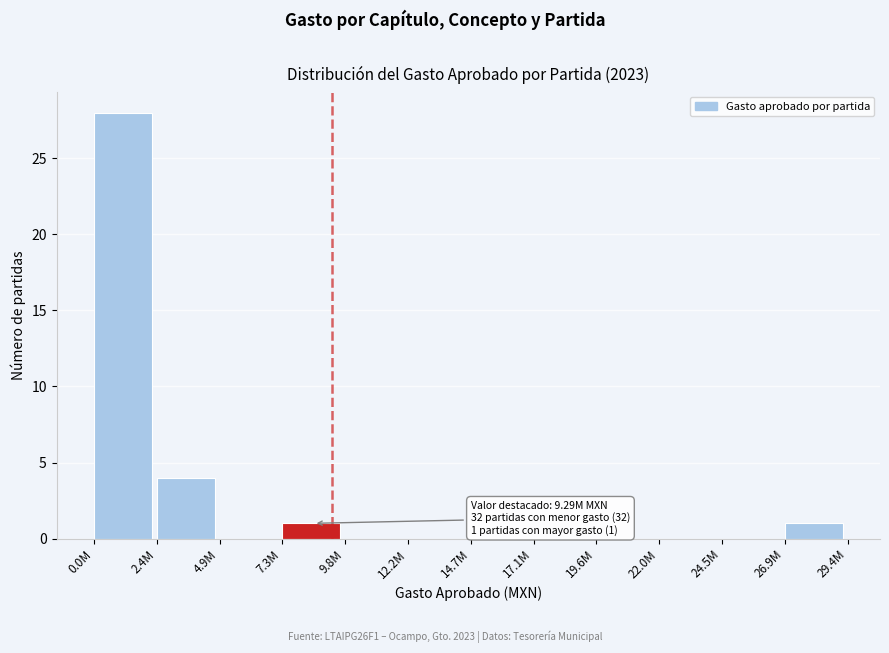

Reading right to left, transcribe all the data shown in this chart.

26.9M=1	24.5M=0	22.0M=0	19.6M=0	17.1M=0	14.7M=0	12.2M=0	9.8M=0	7.3M=1	4.9M=0	2.4M=4	0.0M=28